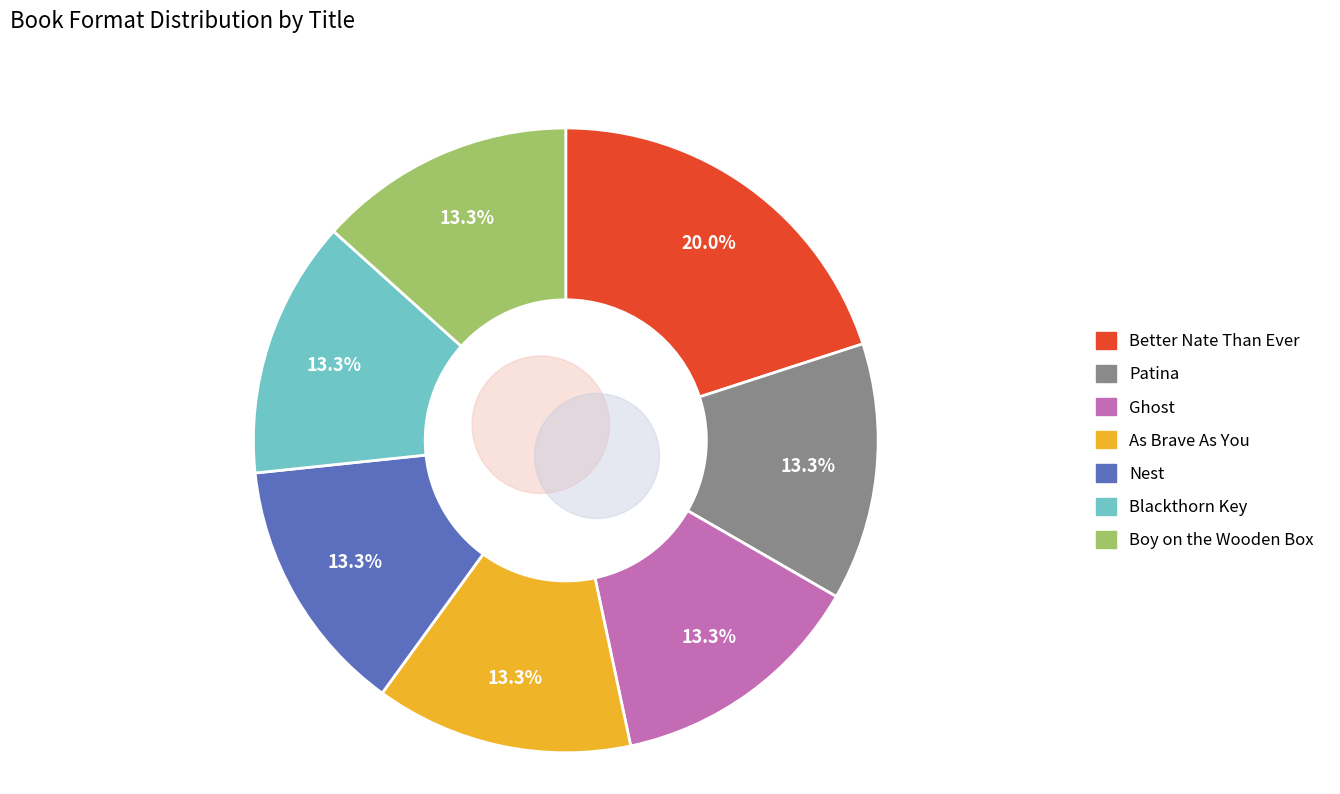

Rank the categories by value from lowest to highest.

Patina, Ghost, As Brave As You, Nest, Blackthorn Key, Boy on the Wooden Box, Better Nate Than Ever